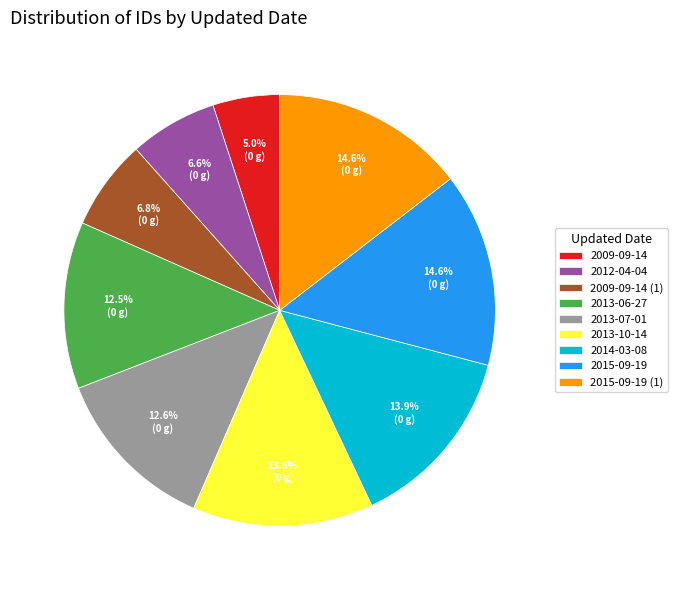

Which slice is the smallest?

2009-09-14